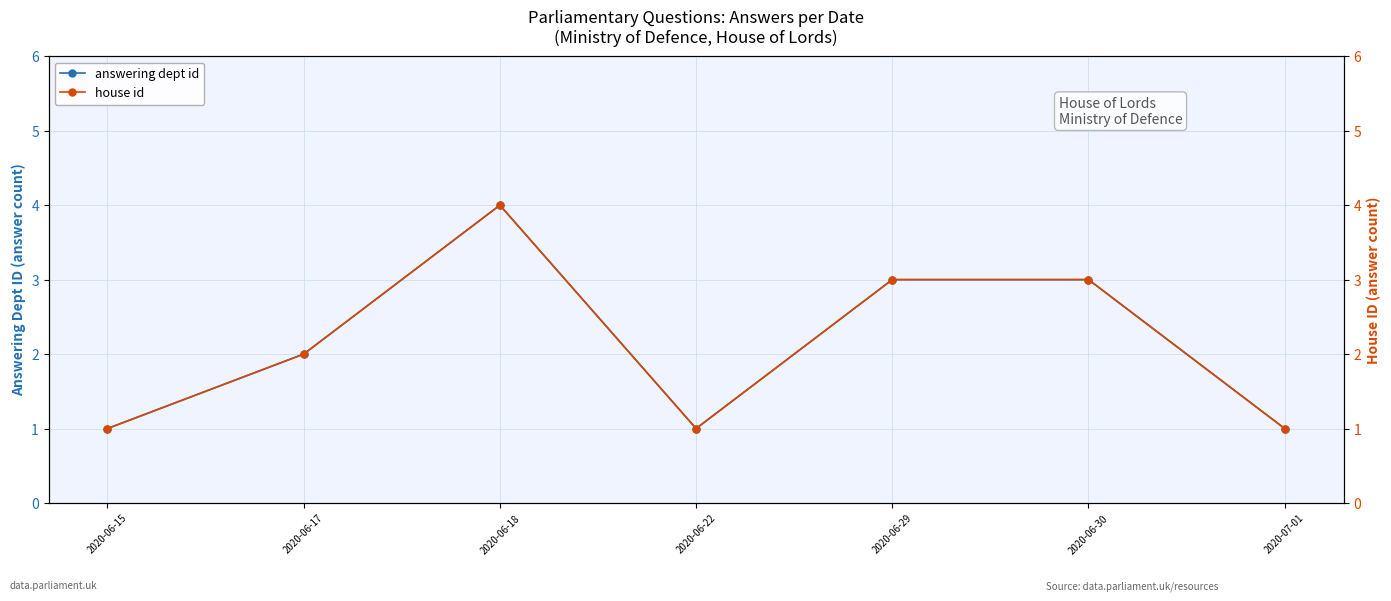

Reading left to right, list all the values displayed in this chart.

answering dept id: 2020-06-15=1	2020-06-17=2	2020-06-18=4	2020-06-22=1	2020-06-29=3	2020-06-30=3	2020-07-01=1
house id: 2020-06-15=1	2020-06-17=2	2020-06-18=4	2020-06-22=1	2020-06-29=3	2020-06-30=3	2020-07-01=1